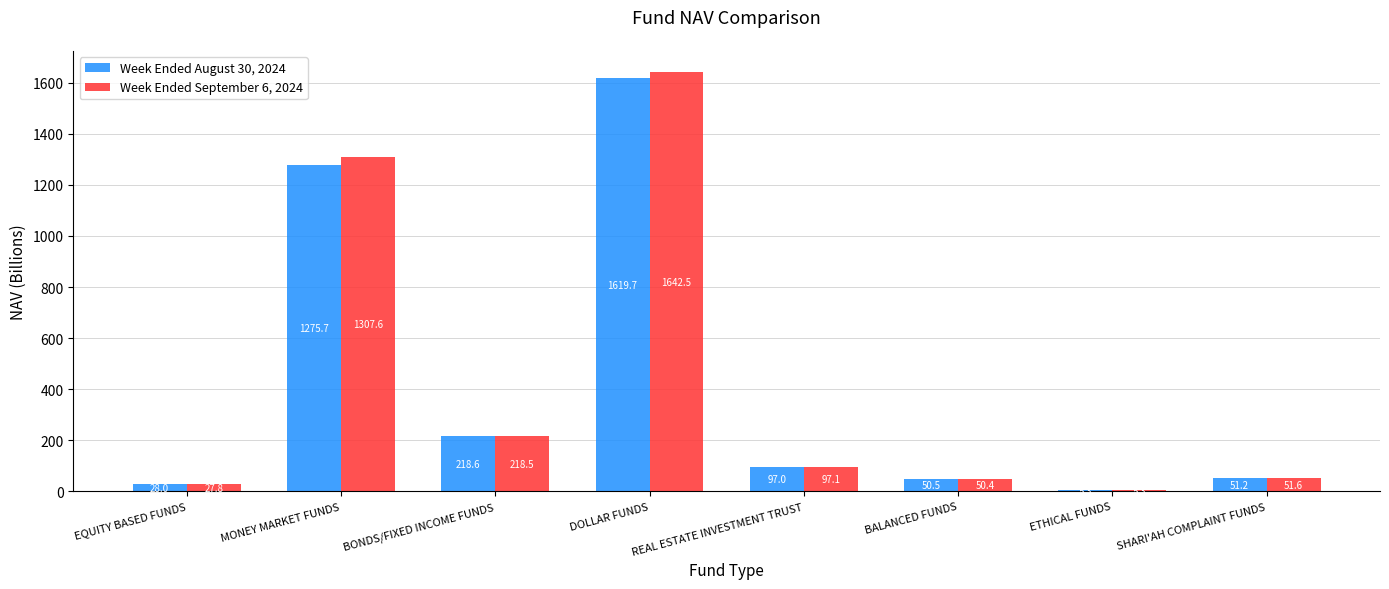

Which series changed the most between BONDS/FIXED INCOME FUNDS and ETHICAL FUNDS?

Week Ended August 30, 2024